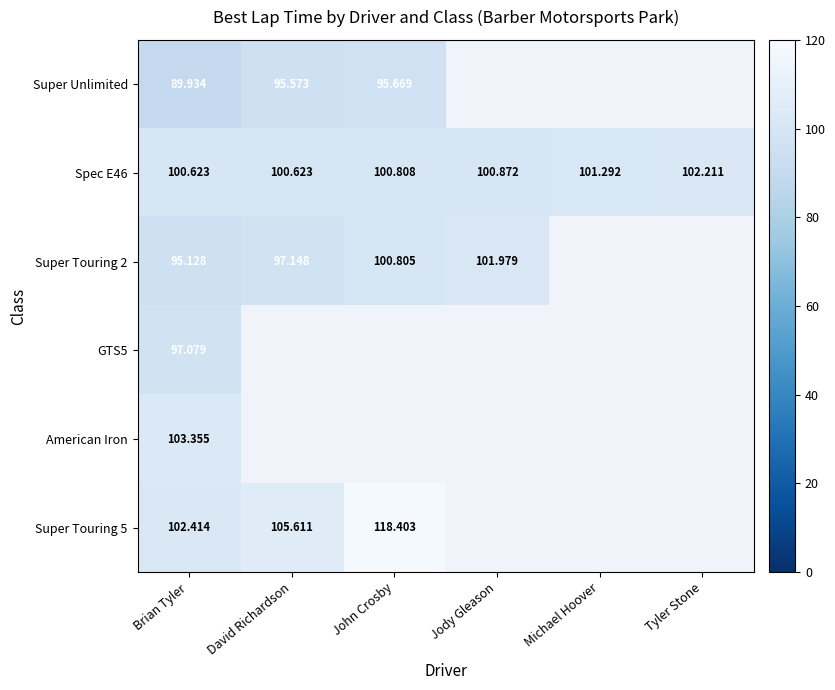

Read the Spec E46 value at Jody Gleason.

100.9